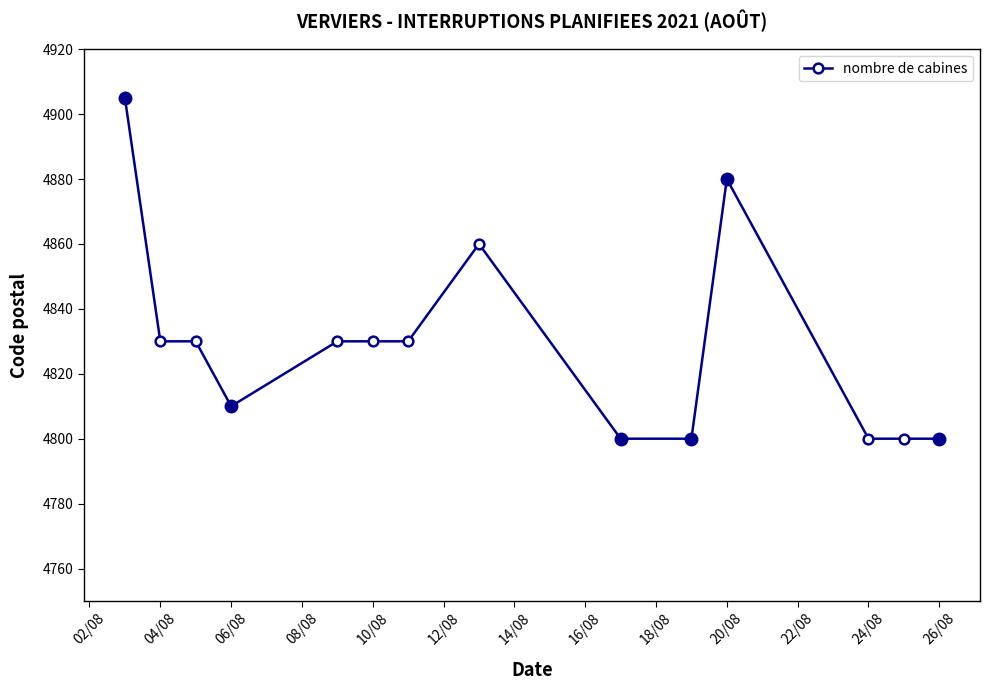

What is the value of the 10th point from the left?

4800